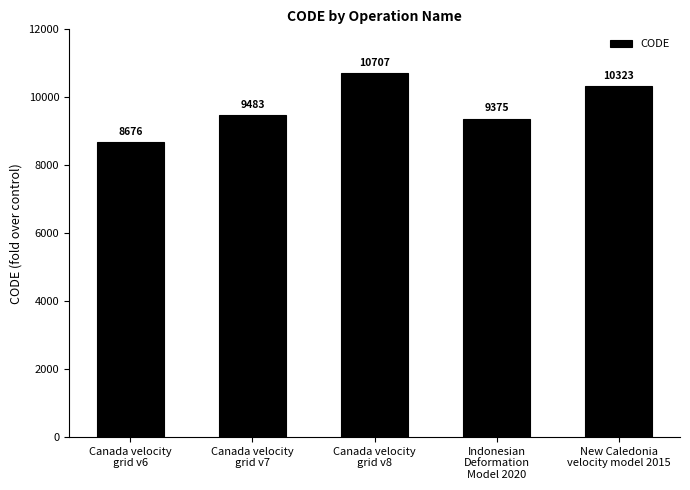

At which label is the value closest to 9691?

Canada velocity
grid v7